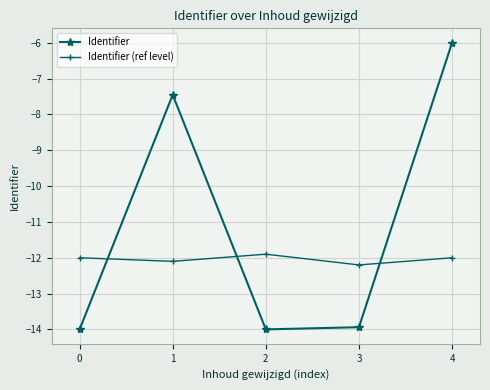

Which series changed the most between 1 and 3?

Identifier